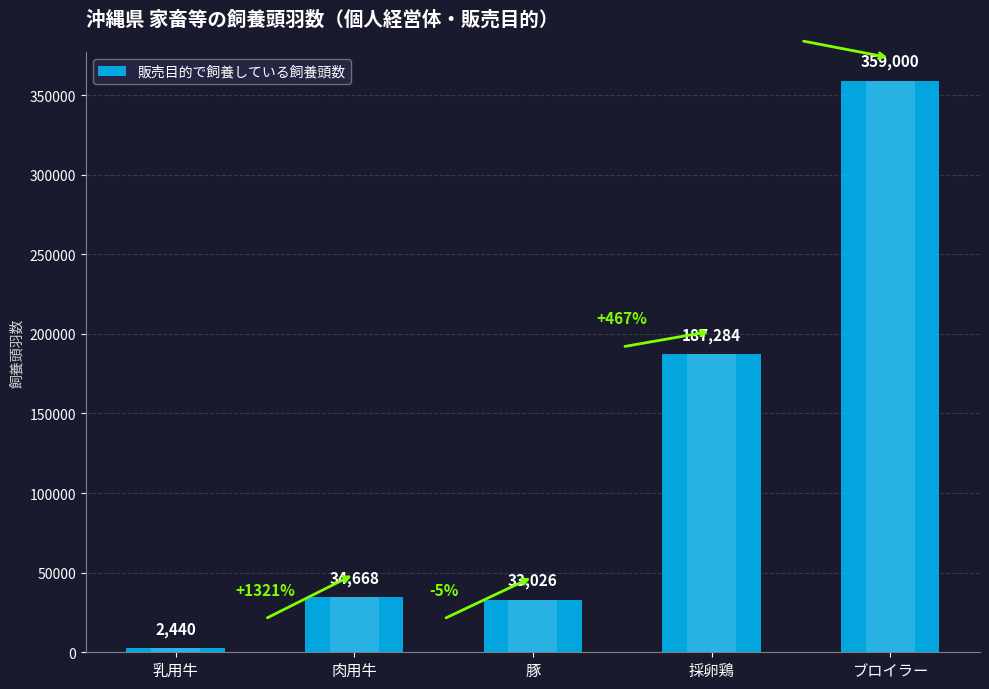

How many distinct data groups are displayed?

1